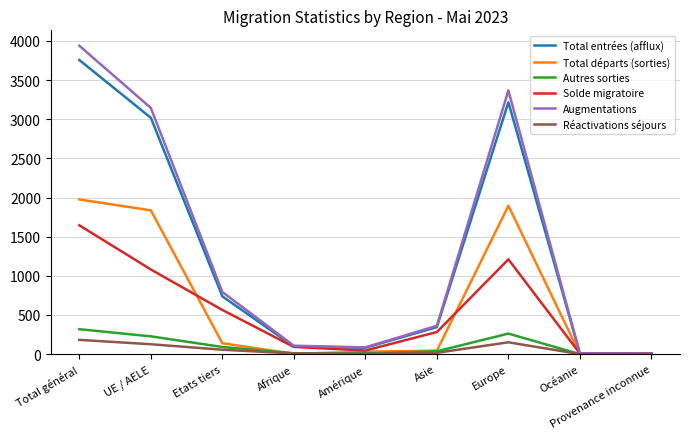

The value of Augmentations at Europe is 3367. True or false?

True